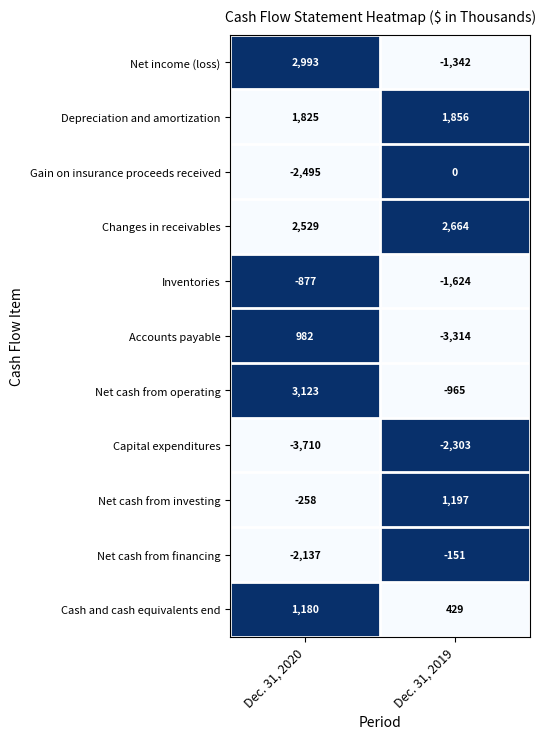

Read the Net cash from financing value at Dec. 31, 2020, to the nearest 10.

-2140